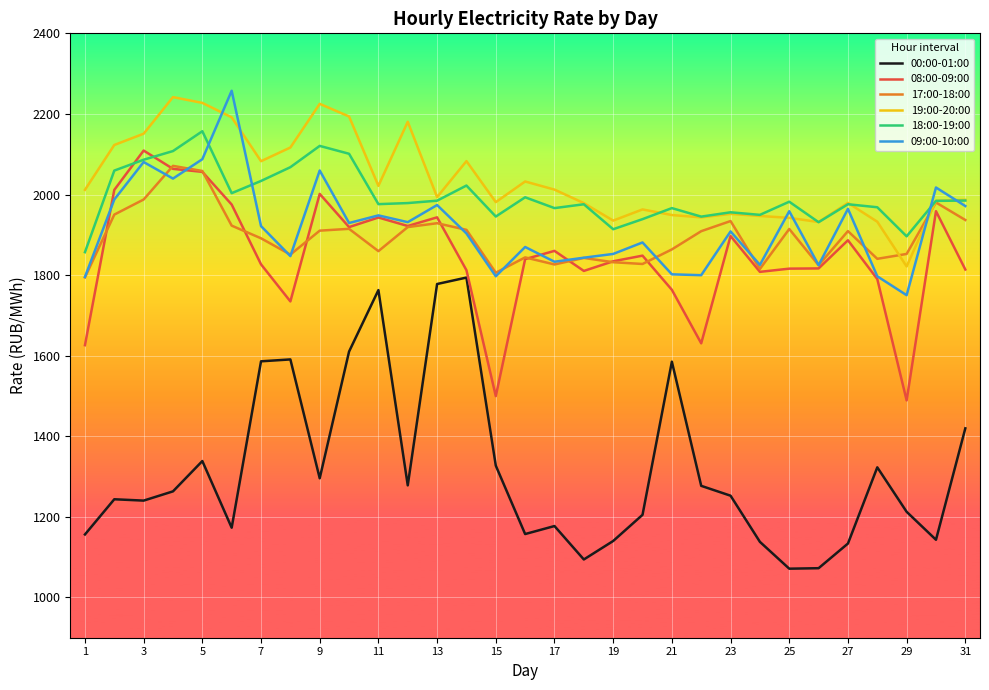

What is the difference between the maximum and minimum values in the 09:00-10:00 series?

507.4